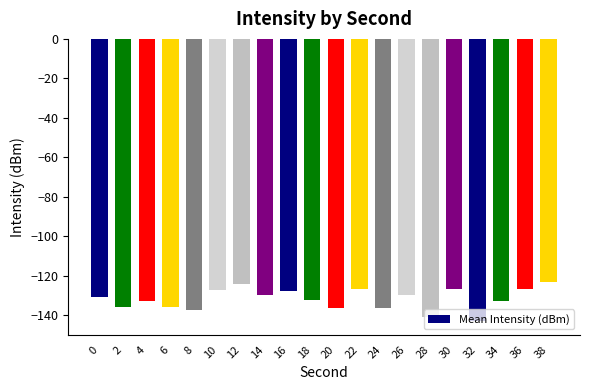

How many distinct data groups are displayed?

1